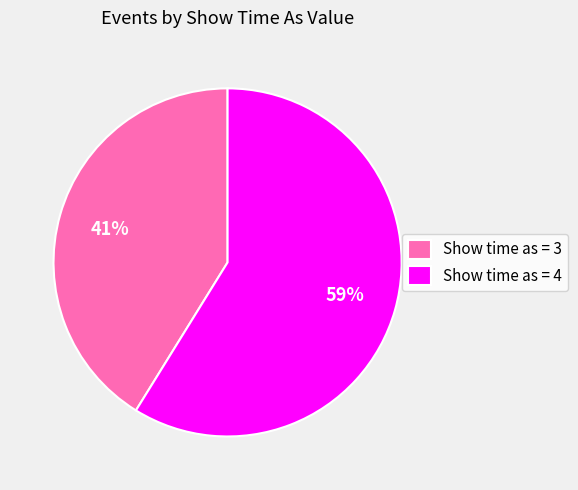

Count the number of slices in the pie.

2